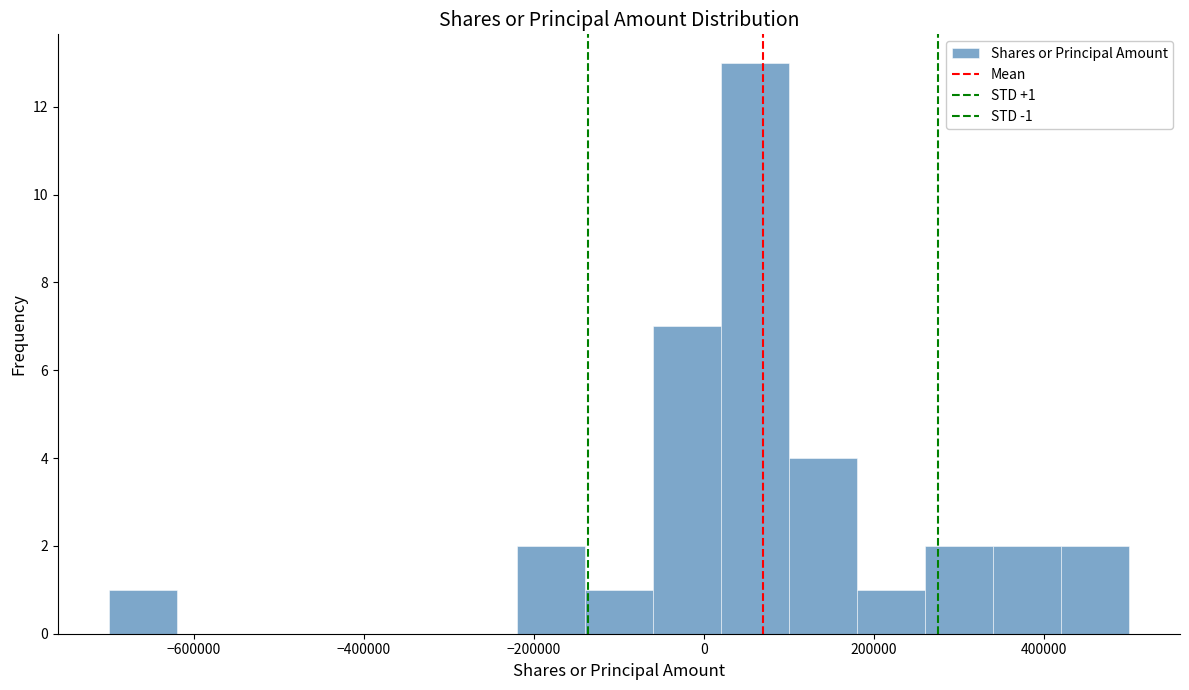

Over which range of the x-axis is the bar tallest?

20000 to 100000